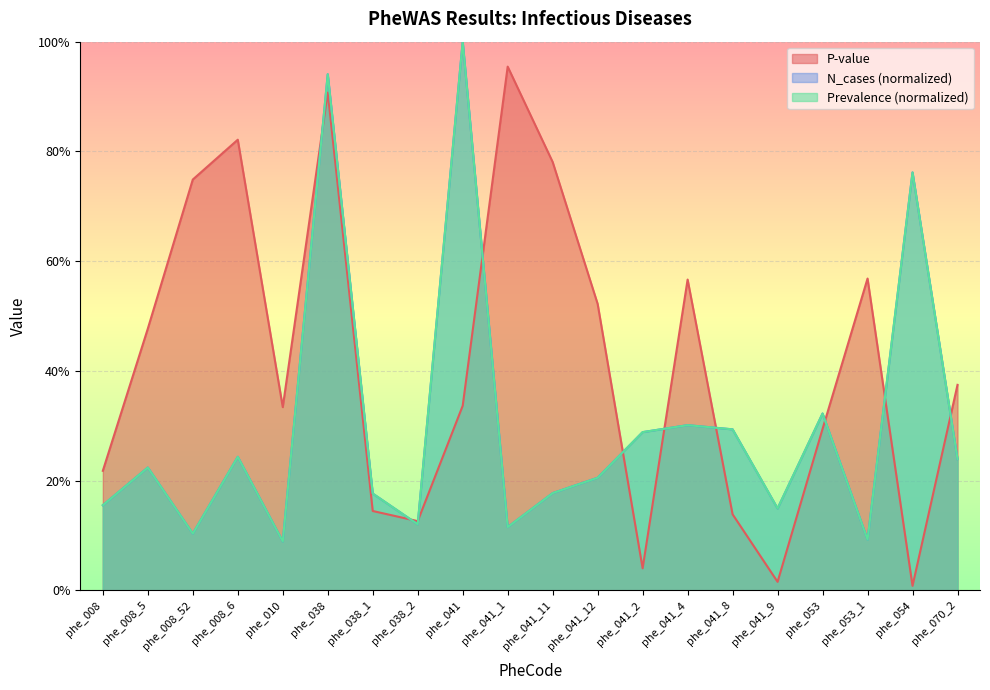

What is the label of the 15th point from the left?

phe_041_8